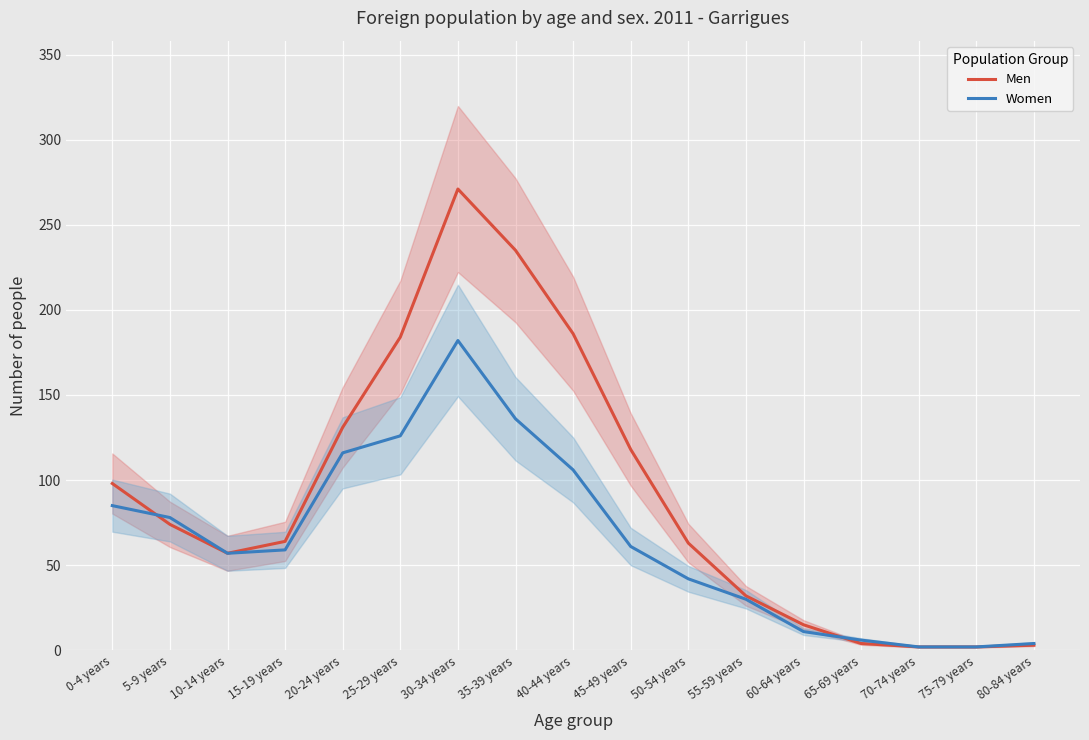

At 70-74 years, list the series in order from smallest to largest.

Men, Women